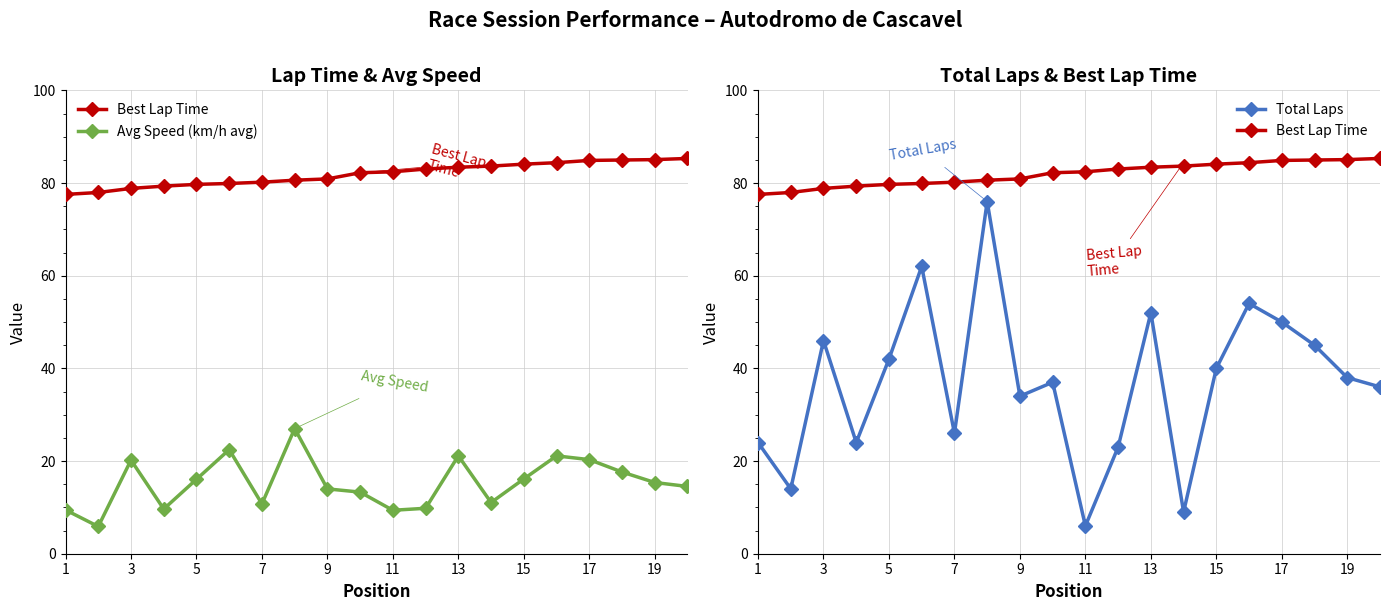

True or false: Avg Speed (km/h avg) has a value of 12.3 at 17.

False